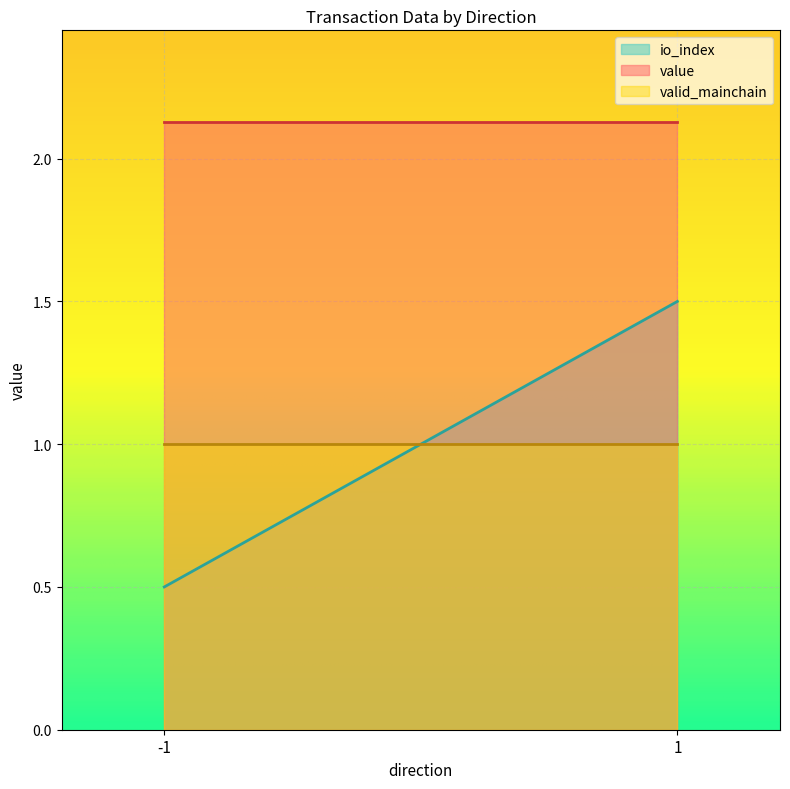

The valid_mainchain series shows 1.7 at 1. True or false?

False